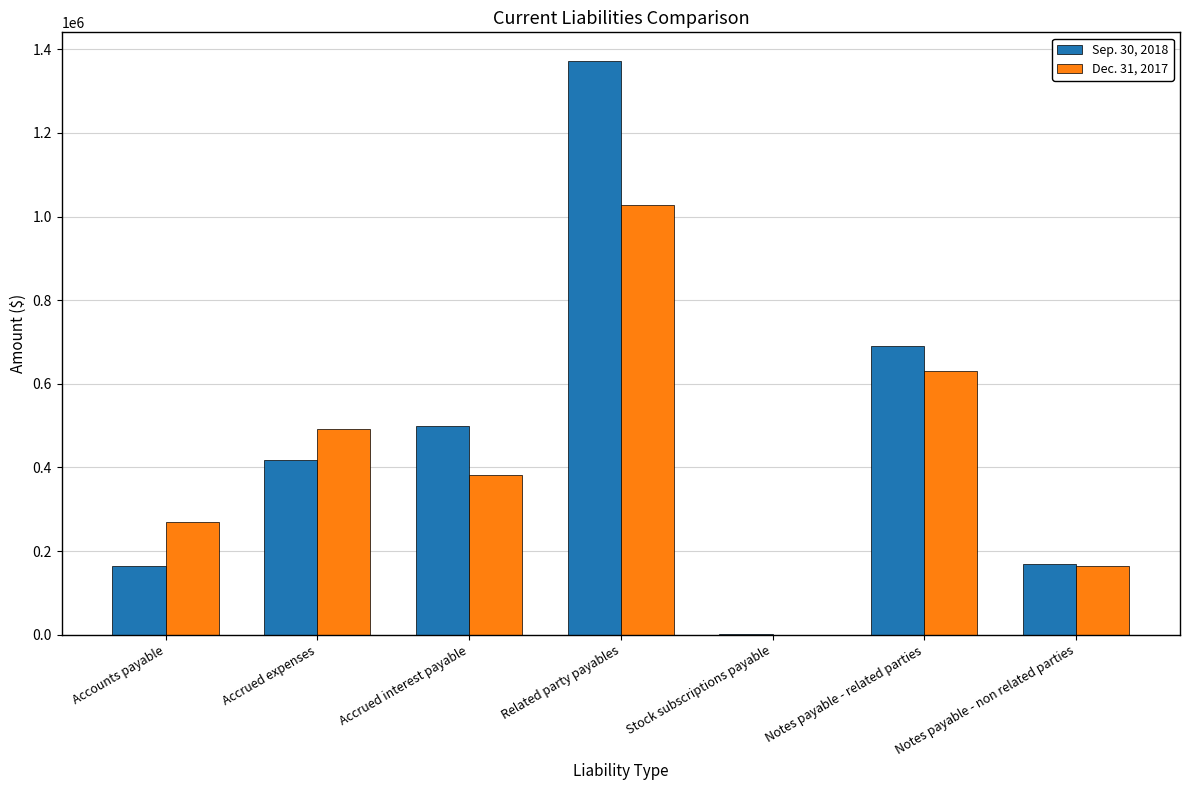

How many positive values does the Dec. 31, 2017 series have?

6